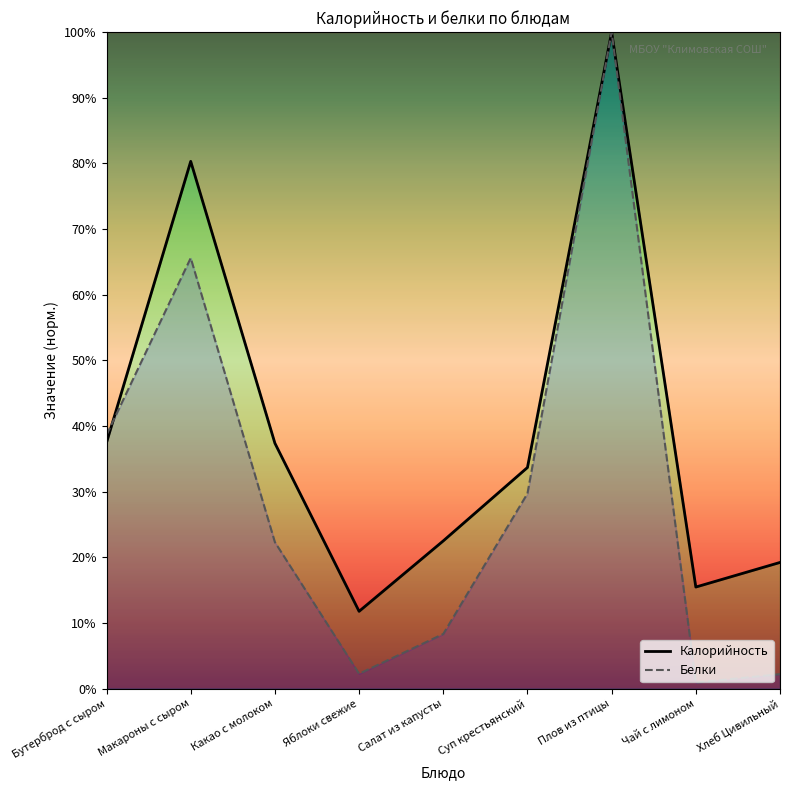

Which series has the largest total across all categories?

Калорийность